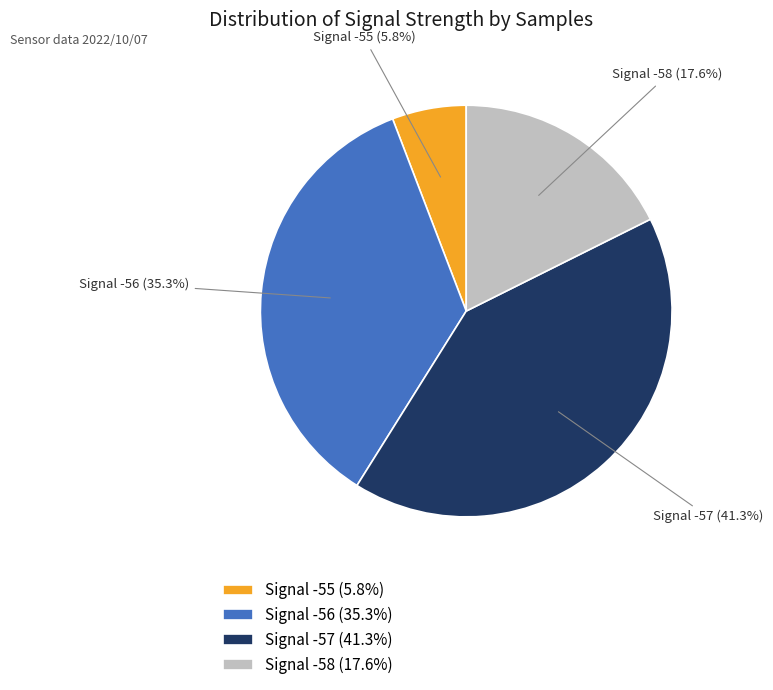

To the nearest percent, what is the average slice percentage?

25%